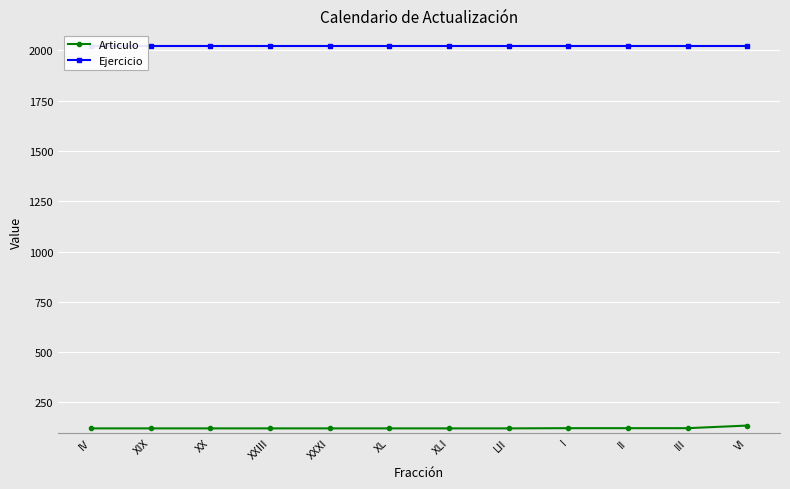

True or false: Ejercicio has a value of 2021 at II.

True